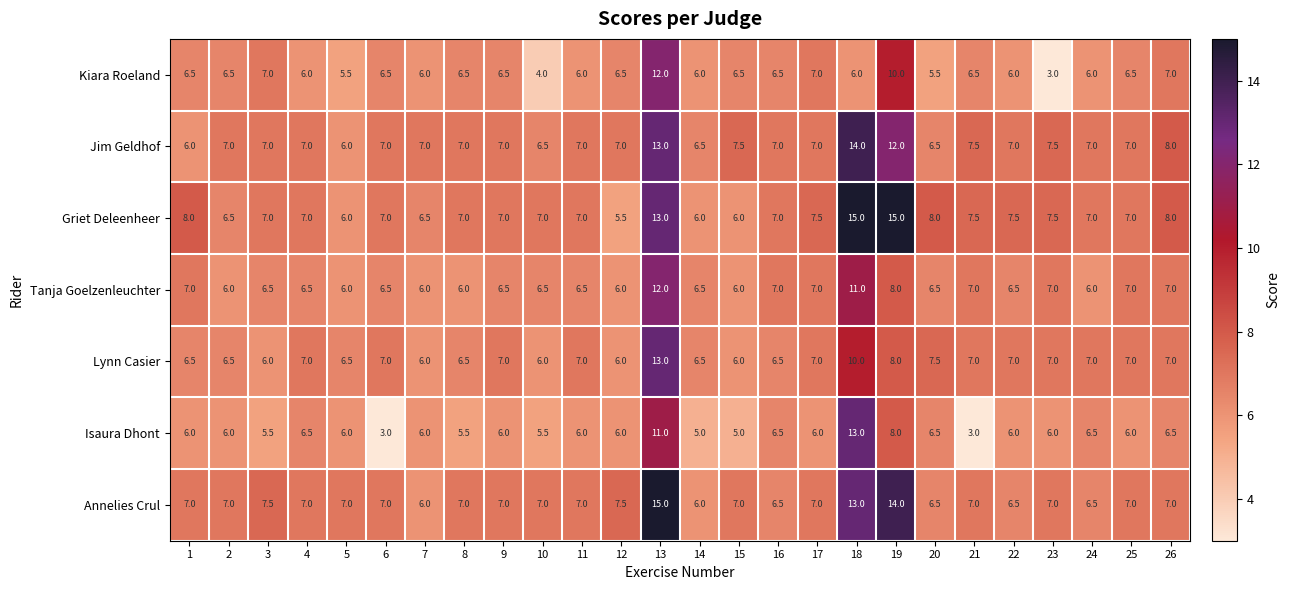

Is it true that Annelies Crul equals 22.8 at 19?

False